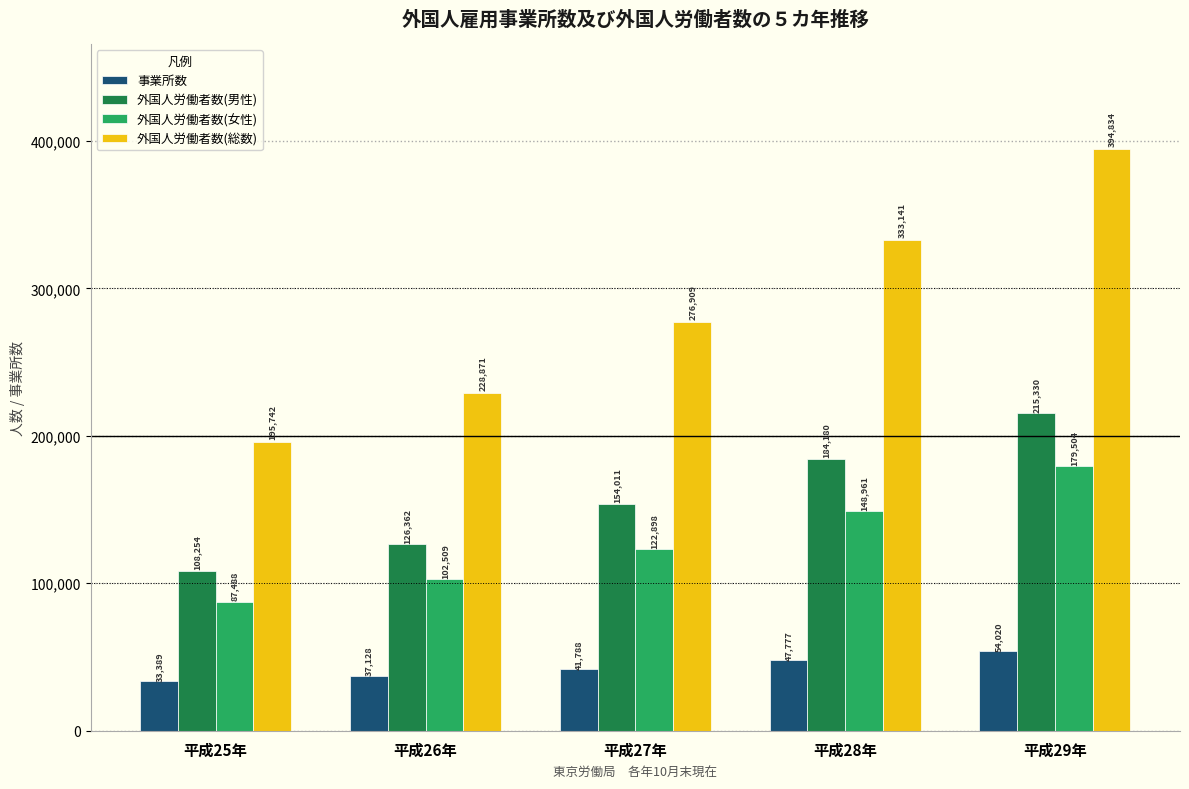

Does the chart contain stacked bars?

No